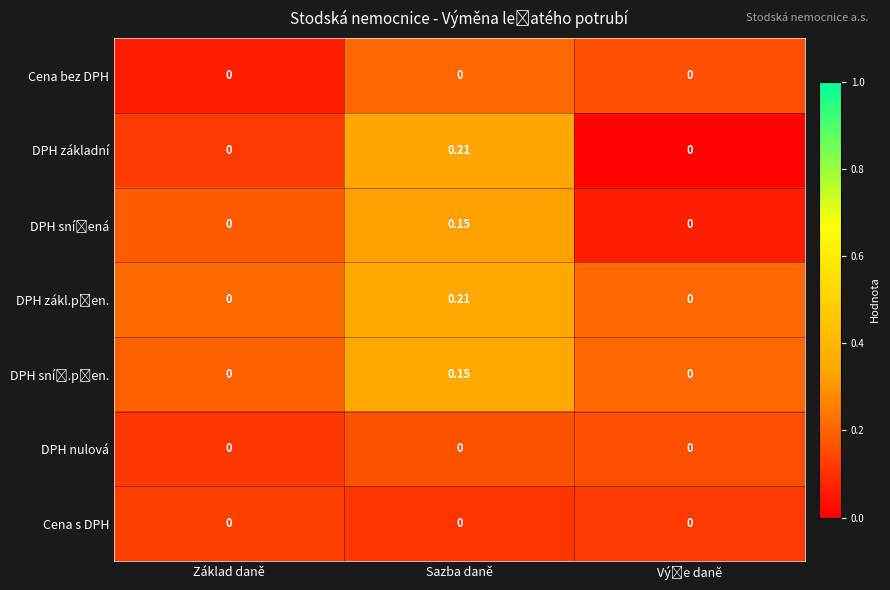

At which category is the sum across all series the highest?

Sazba daně